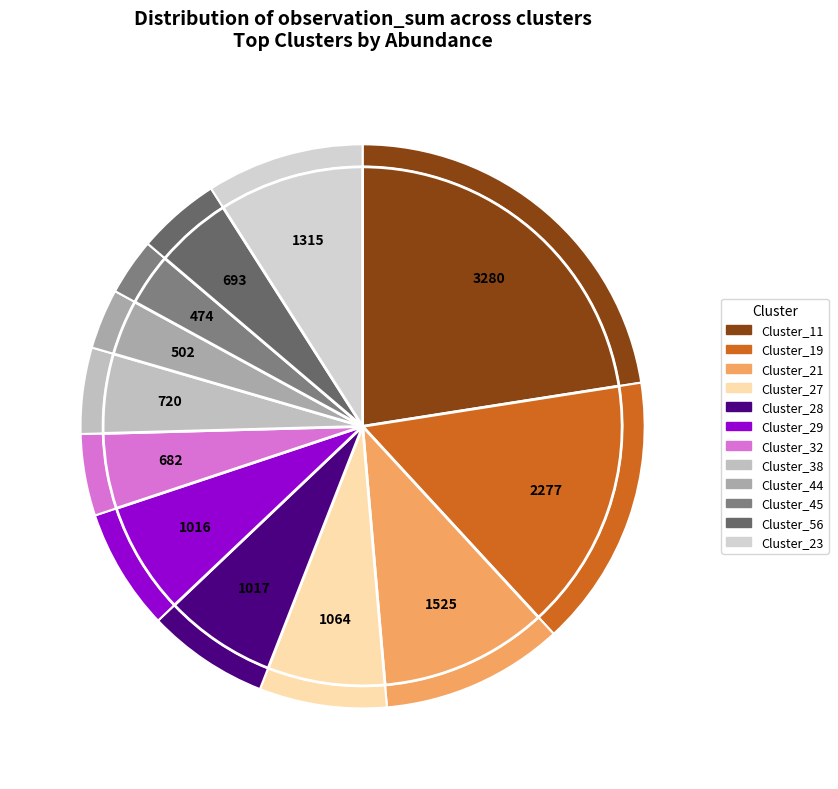

To the nearest percent, what percentage of the pie is Cluster_23?

9%